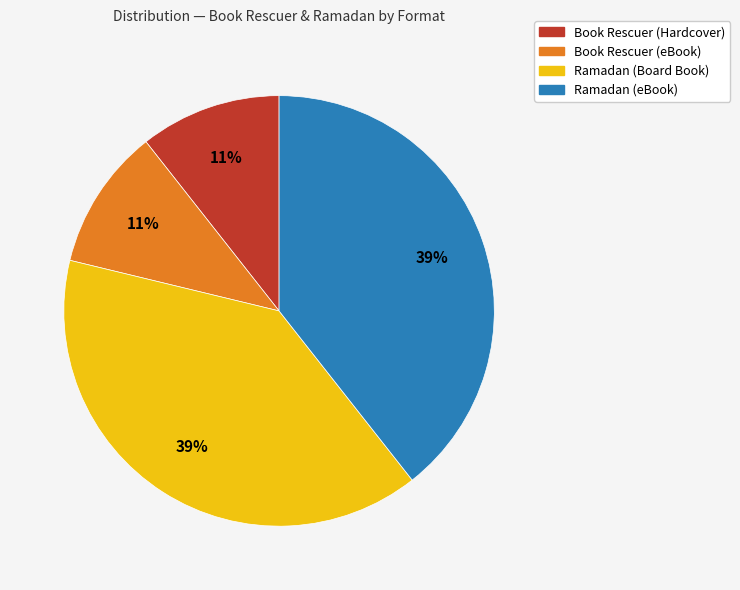

True or false: Ramadan (Board Book) accounts for 29% of the total.

False